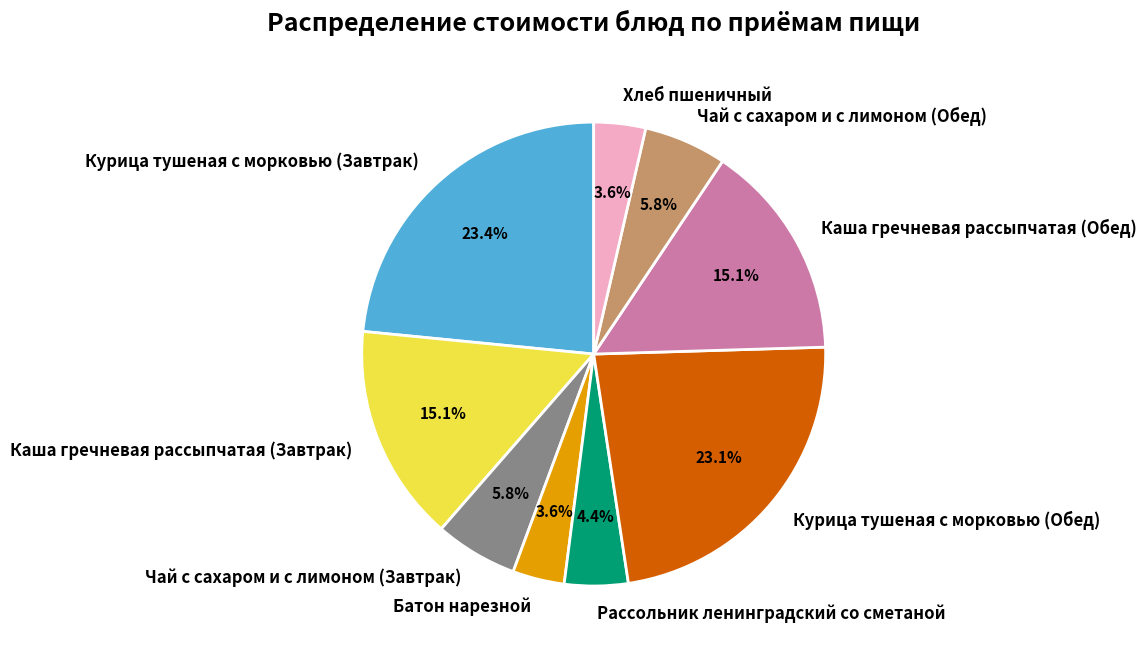

What percentage is the Хлеб пшеничный slice, to the nearest percent?

4%